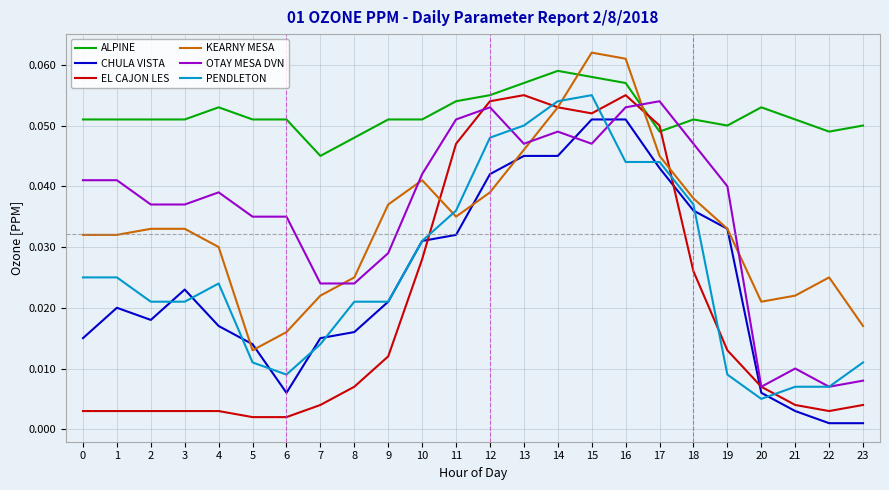

How many lines are shown in the chart?

6